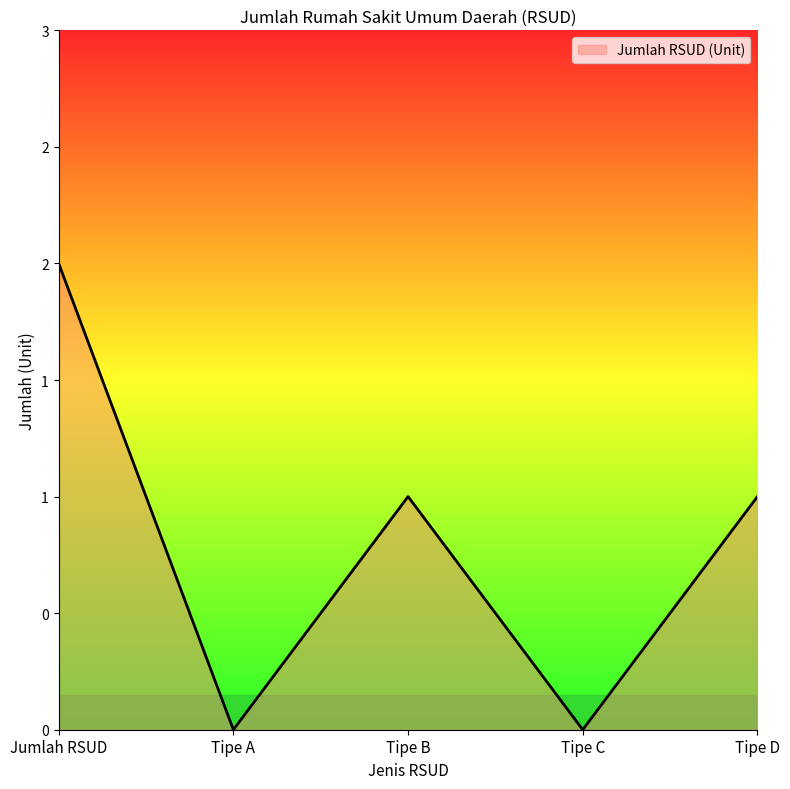

The chart shows a value of -1 at Tipe A. True or false?

False